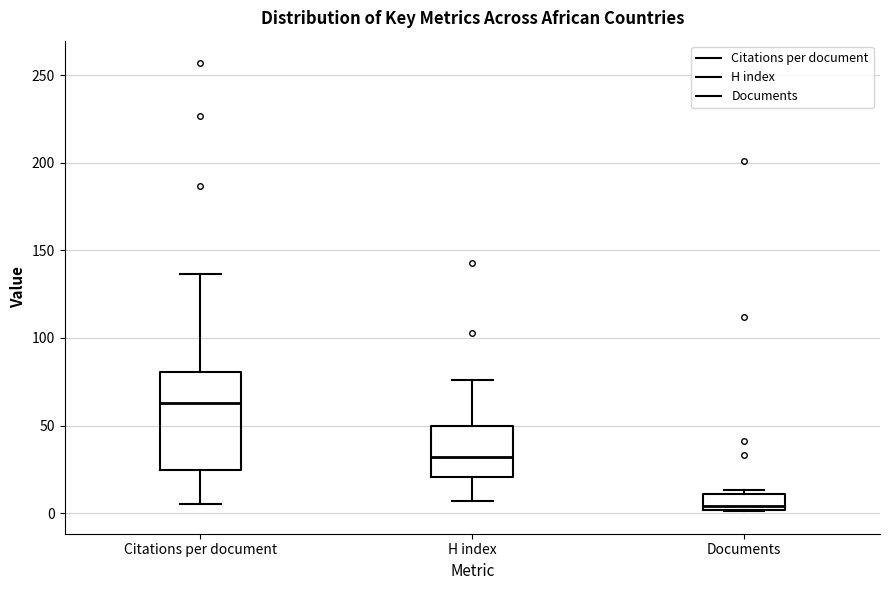

Reading left to right, transcribe this box plot: for each box, give where its median line is, the range the box spans, and where its two whiskers end, as read against the y-axis. The values are not printed on the chart, so give them approximately, as read against the axis.

Citations per document: median 65, box 25 to 80, whiskers 5 to 135
H index: median 30, box 20 to 50, whiskers 5 to 75
Documents: median 5, box 0 to 10, whiskers 0 to 15